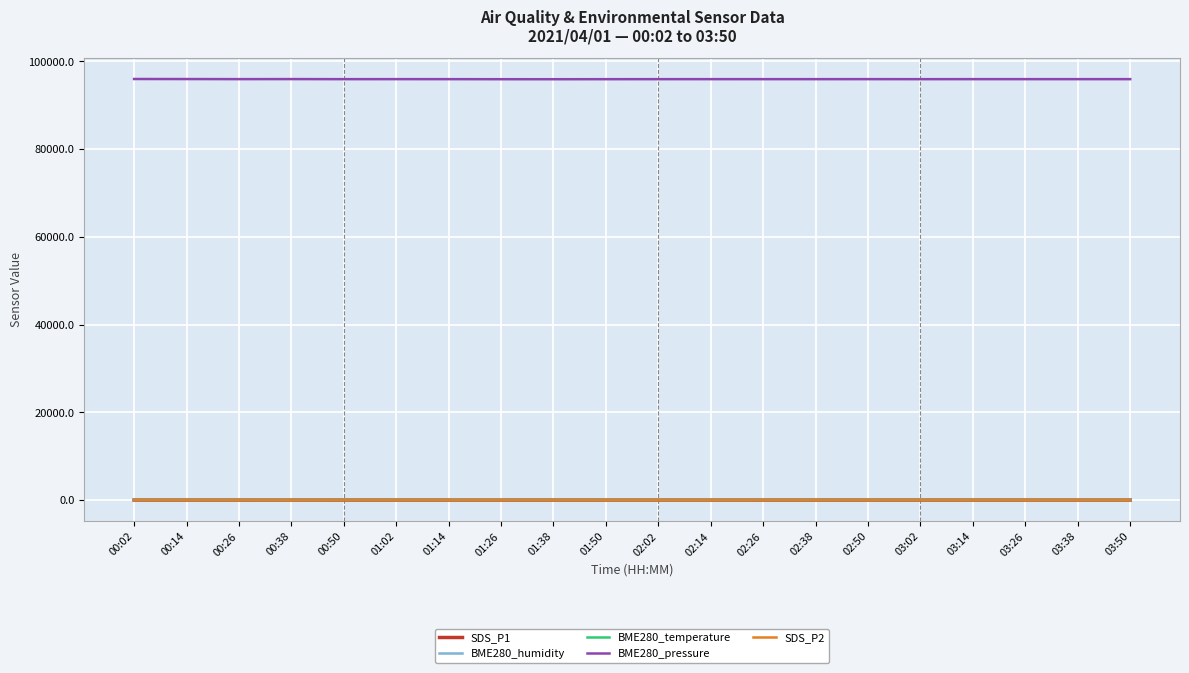

Does the chart display data point markers on the line(s)?

No